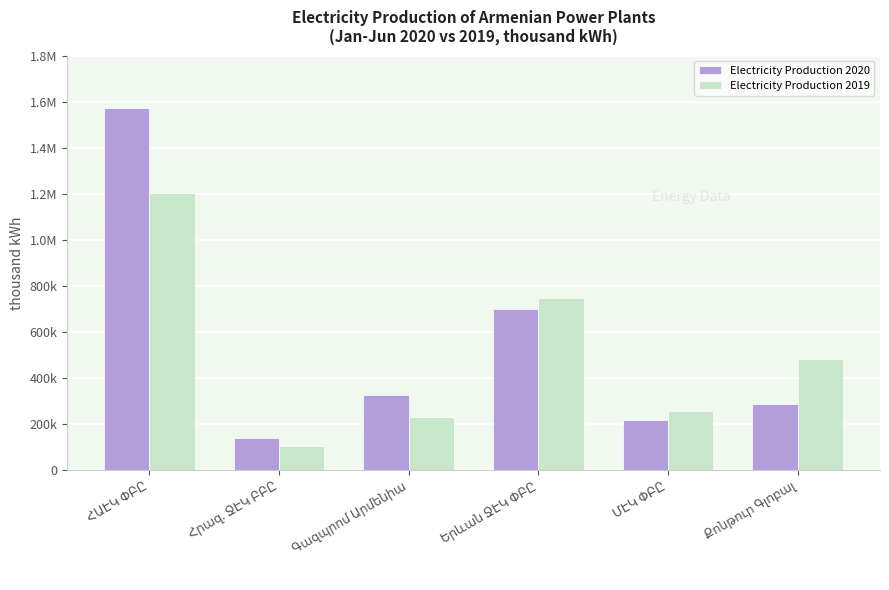

Between Գազպրոմ Արմենիա and Երևան ՋԷԿ ՓԲԸ, which is larger?

Երևան ՋԷԿ ՓԲԸ